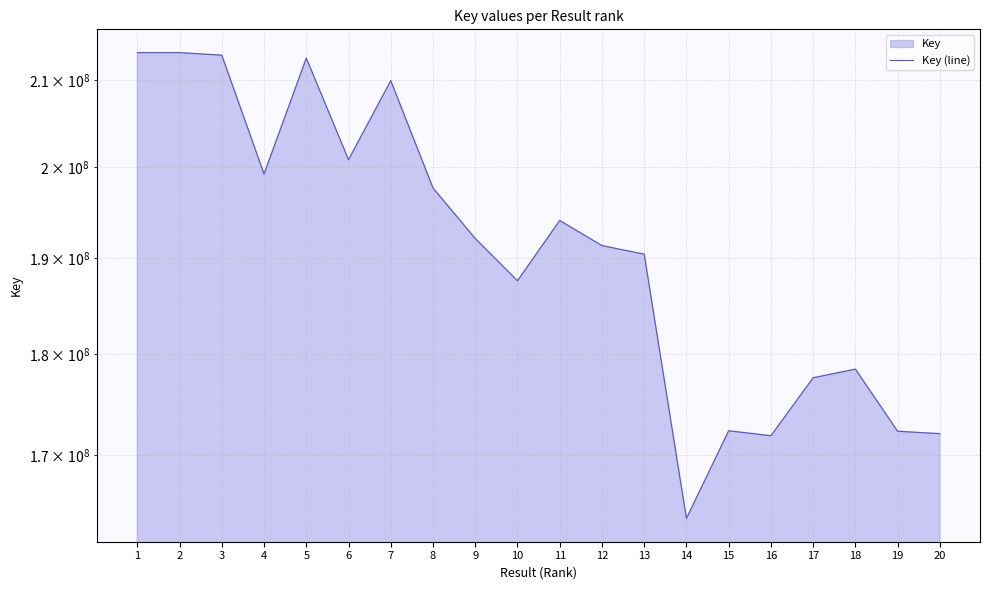

How many interior local peaks (higher than both neighbors) does the data have?

5